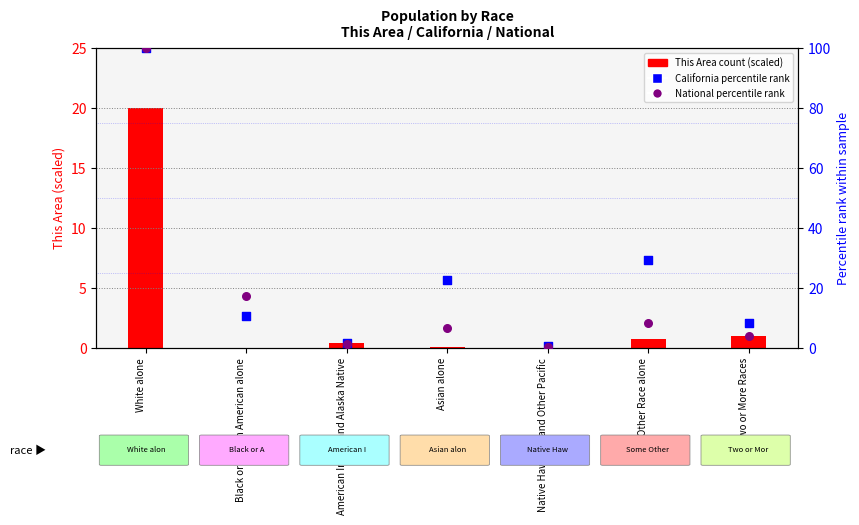

Which series has the largest total across all categories?

California % rank